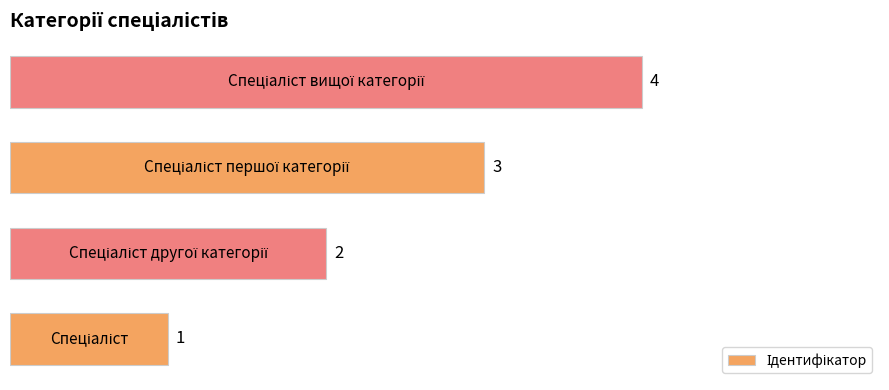

What is the sum of all values?

10